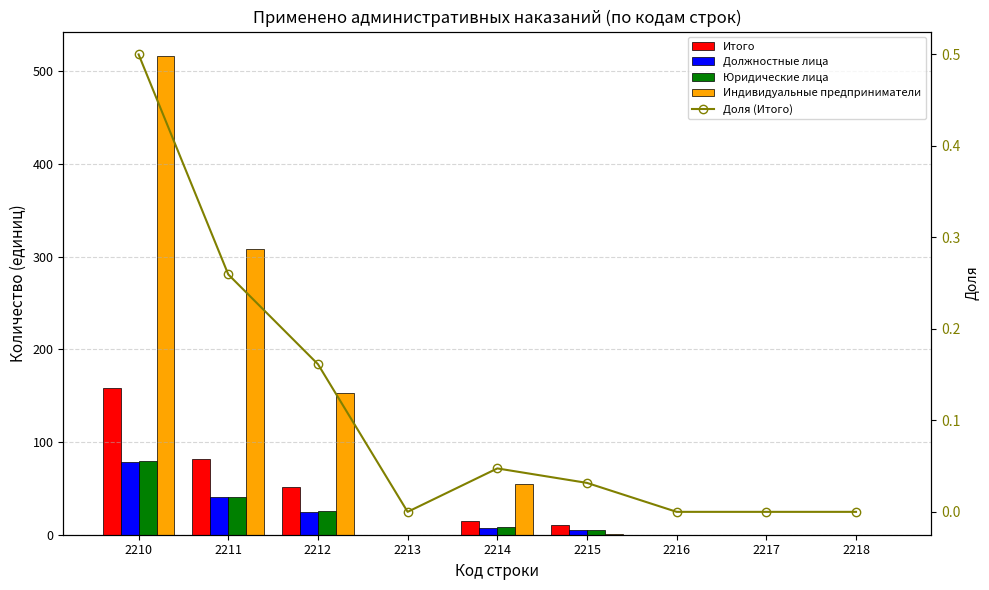

At which category is the sum across all series the highest?

2210